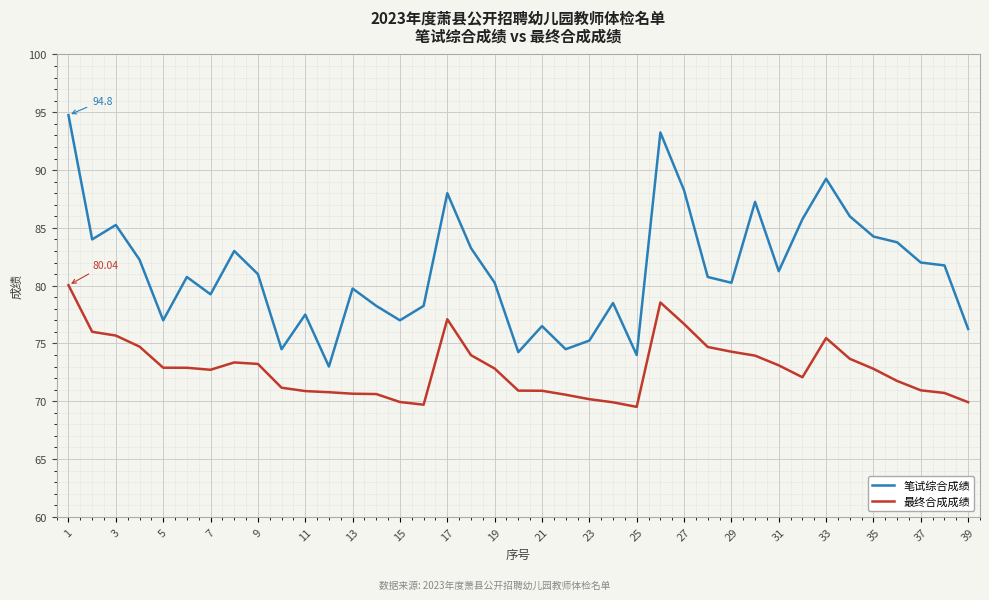

True or false: 笔试综合成绩 and 最终合成成绩 cross at least once.

False